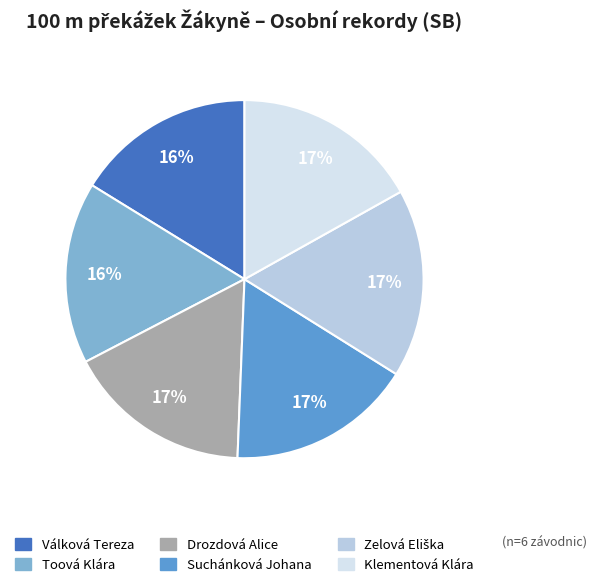

Combined, do Toová Klára and Suchánková Johana account for over 50%?

No